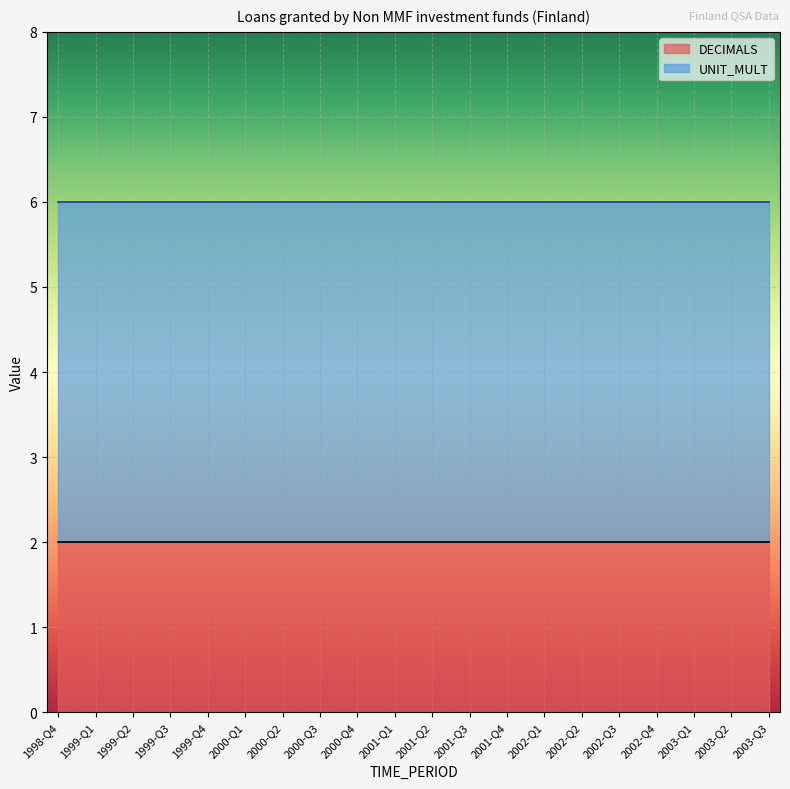

Reading left to right, extract all data points from this chart.

DECIMALS: 1998-Q4=2	1999-Q1=2	1999-Q2=2	1999-Q3=2	1999-Q4=2	2000-Q1=2	2000-Q2=2	2000-Q3=2	2000-Q4=2	2001-Q1=2	2001-Q2=2	2001-Q3=2	2001-Q4=2	2002-Q1=2	2002-Q2=2	2002-Q3=2	2002-Q4=2	2003-Q1=2	2003-Q2=2	2003-Q3=2
UNIT_MULT: 1998-Q4=6	1999-Q1=6	1999-Q2=6	1999-Q3=6	1999-Q4=6	2000-Q1=6	2000-Q2=6	2000-Q3=6	2000-Q4=6	2001-Q1=6	2001-Q2=6	2001-Q3=6	2001-Q4=6	2002-Q1=6	2002-Q2=6	2002-Q3=6	2002-Q4=6	2003-Q1=6	2003-Q2=6	2003-Q3=6